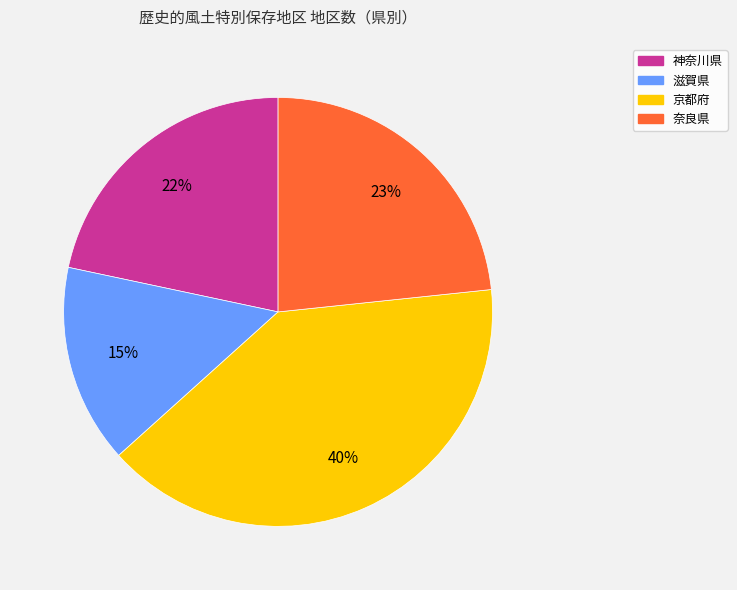

How many slices are in this pie chart?

4